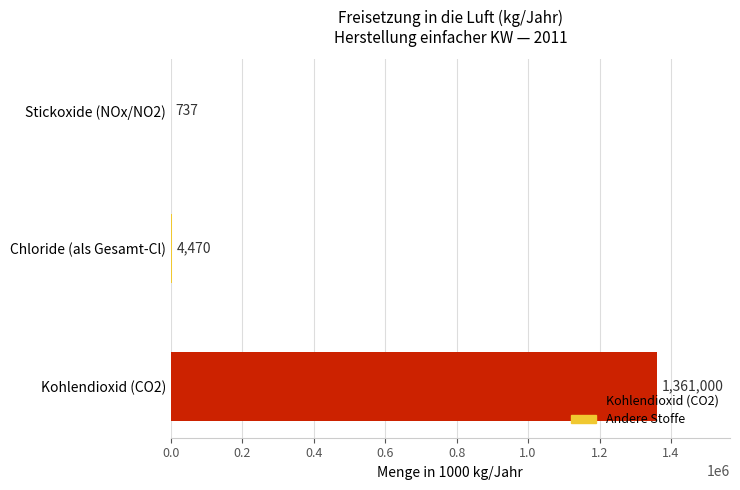

At which category does the chart reach its peak across all series?

Kohlendioxid (CO2)